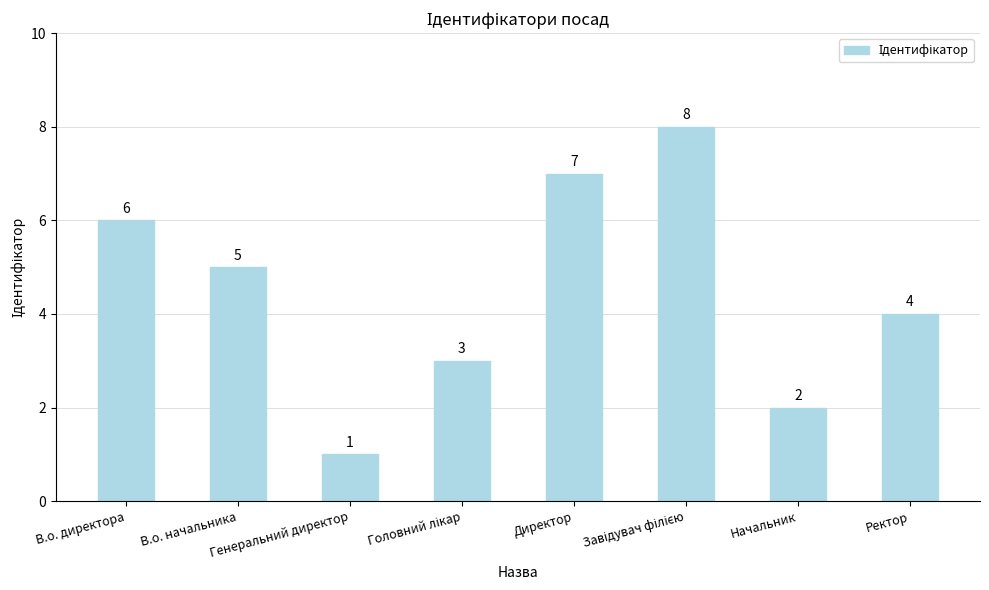

What is the difference between the values at Директор and Начальник?

5